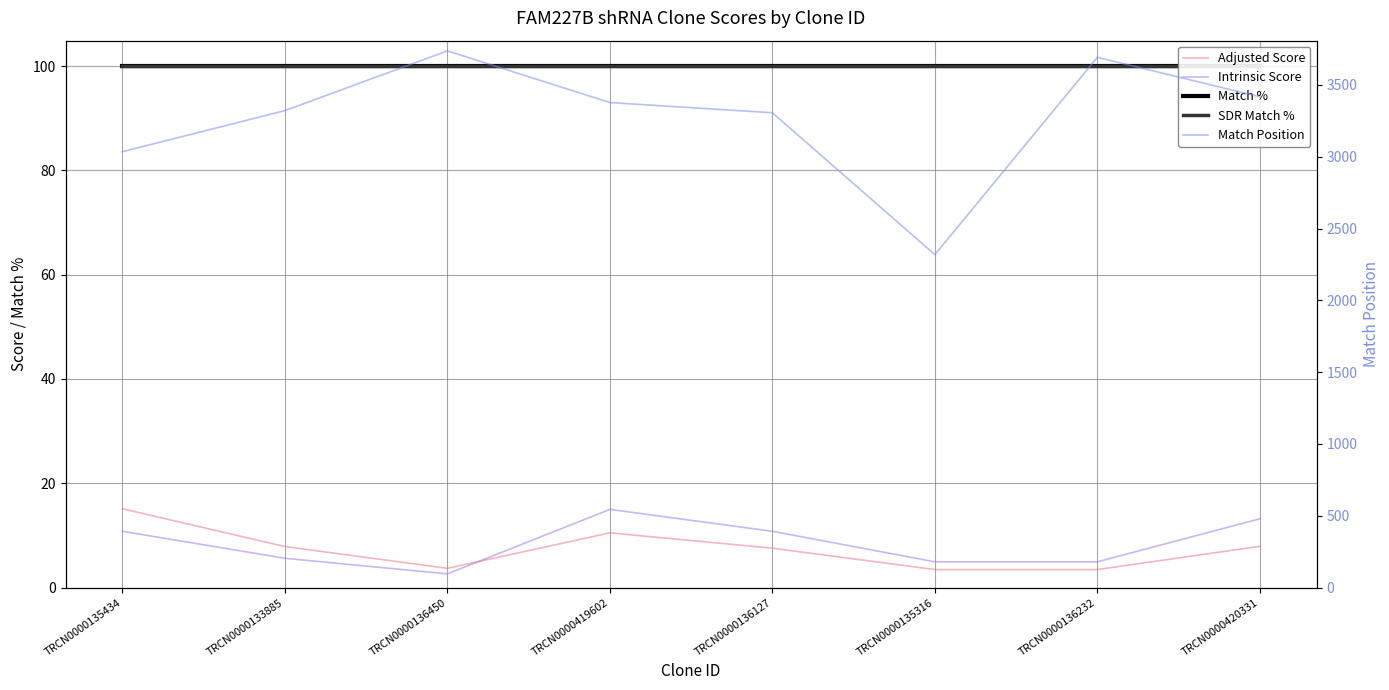

What is the smallest value displayed?

2.6